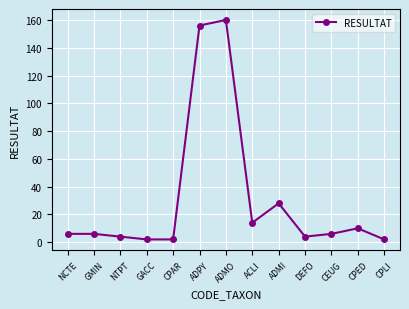

Count the number of categories in the chart.

13